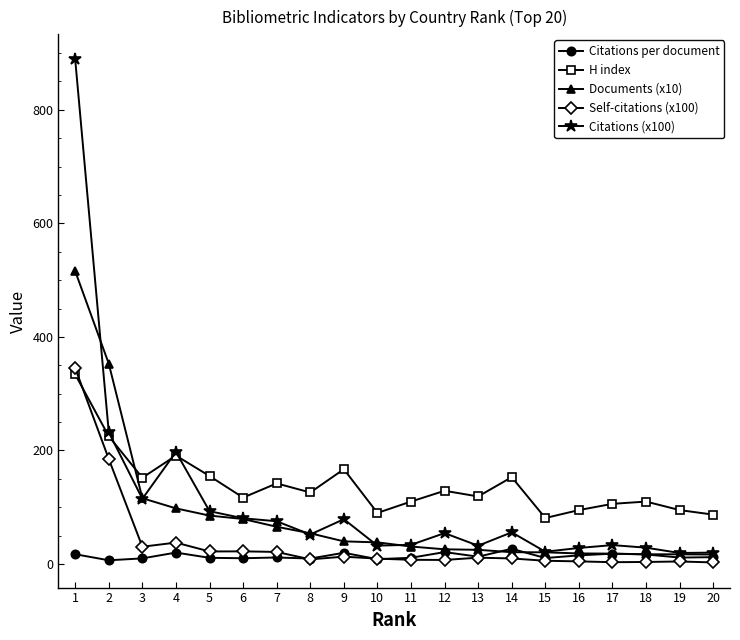

Rank the series by their average value, from highest to lowest.

H index, Citations (x100), Documents (x10), Self-citations (x100), Citations per document